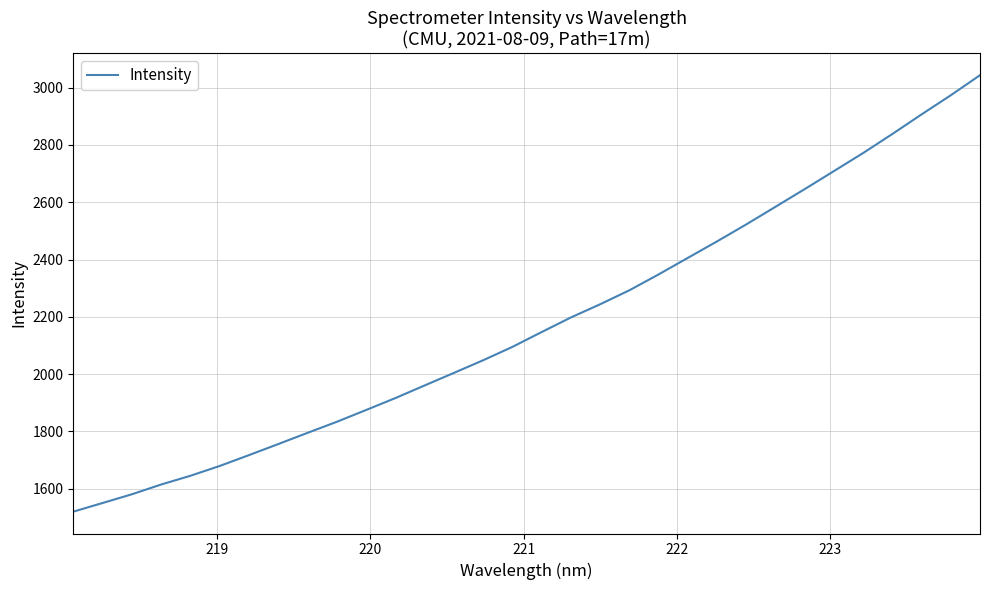

Reading left to right, transcribe all the data shown in this chart.

1519.7	1550.0	1580.4	1614.5	1645.0	1679.3	1717.1	1755.7	1794.8	1833.4	1874.5	1916.2	1960.2	2004.0	2048.2	2094.8	2146.6	2197.5	2243.6	2292.4	2347.8	2405.6	2463.2	2522.5	2584.0	2645.7	2708.6	2771.7	2838.2	2906.5	2973.4	3043.4